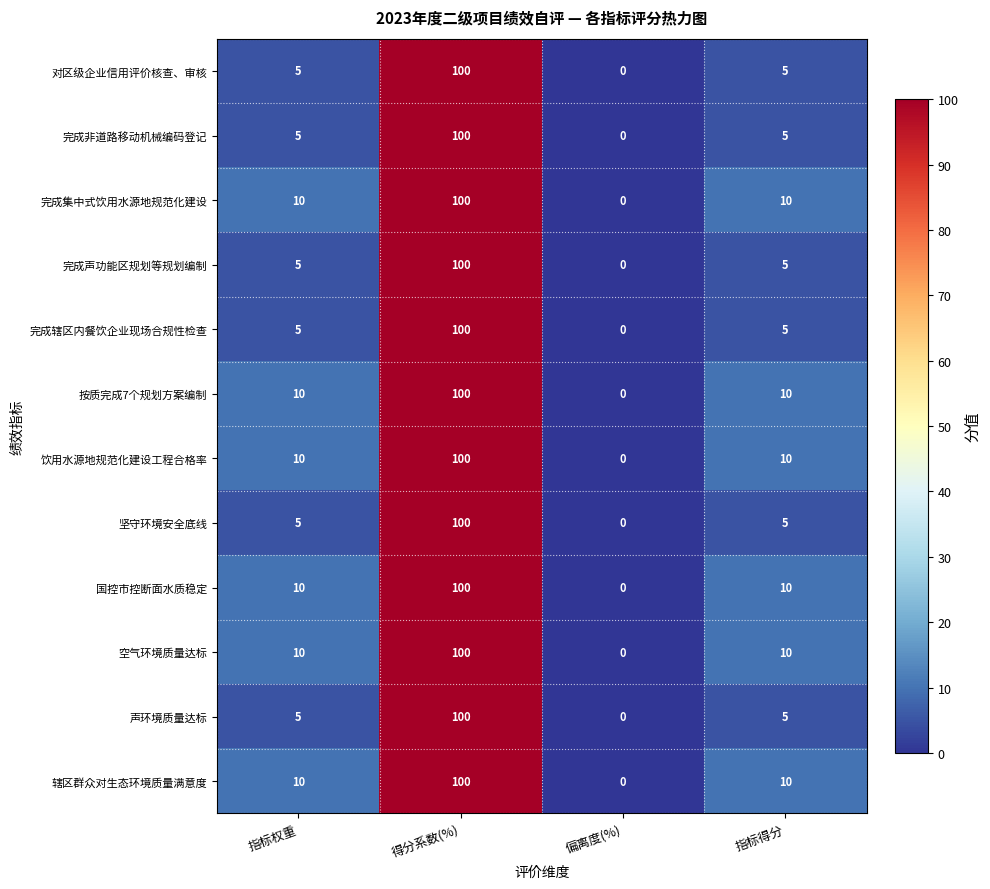

What is the maximum value shown in the chart?

100